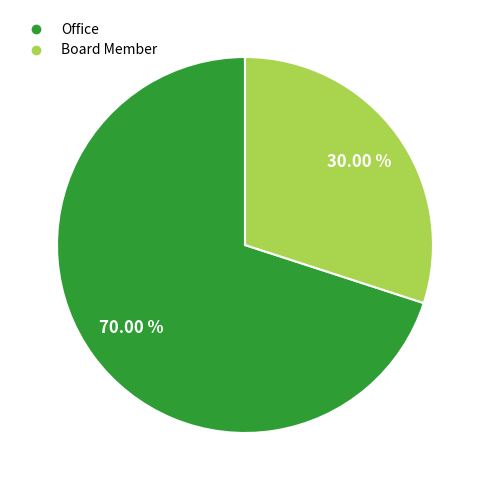

Rank the categories by value from highest to lowest.

Office, Board Member